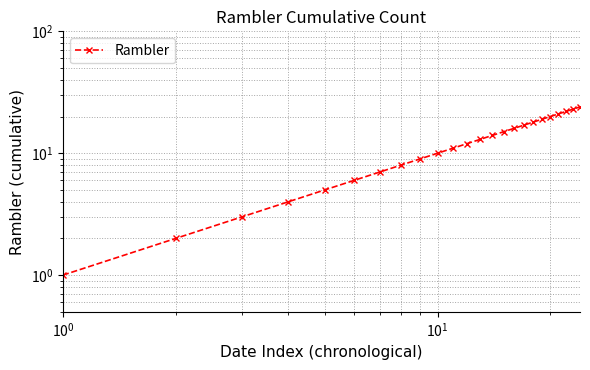

True or false: the data has more than 1 interior local peaks.

False